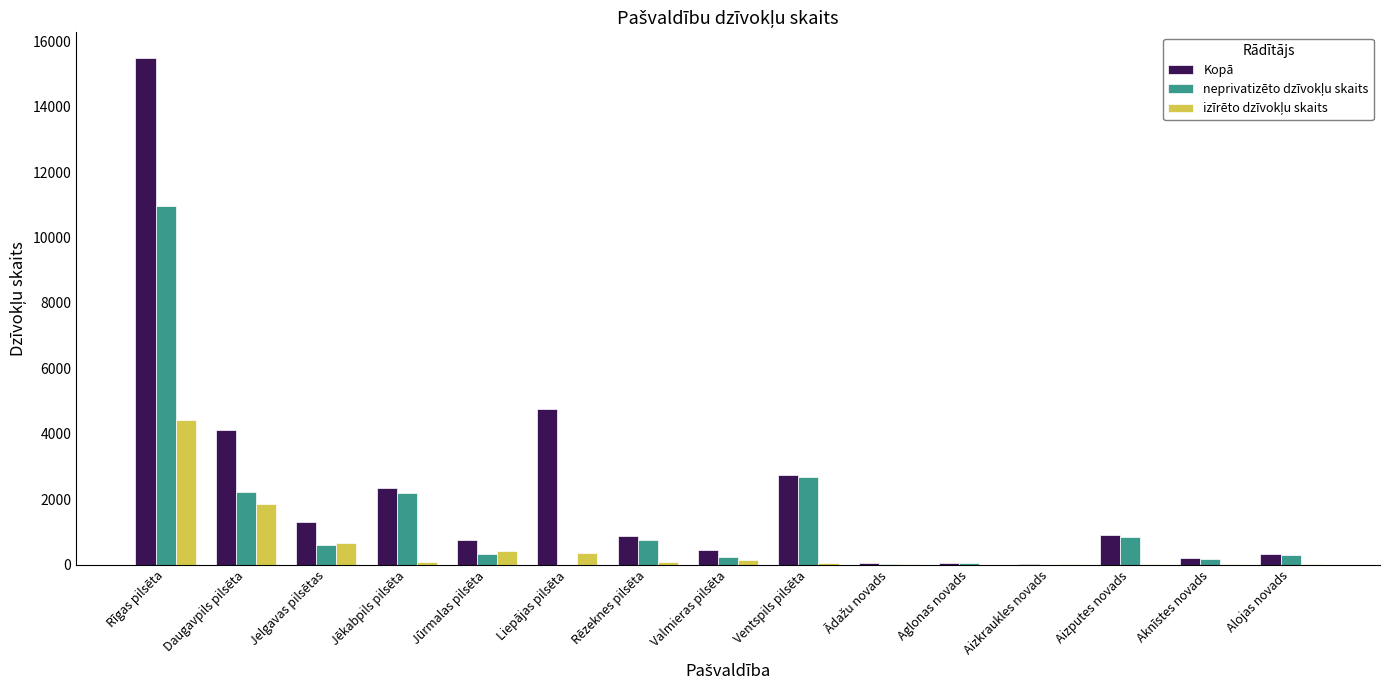

What is the maximum value shown in the chart?

15501